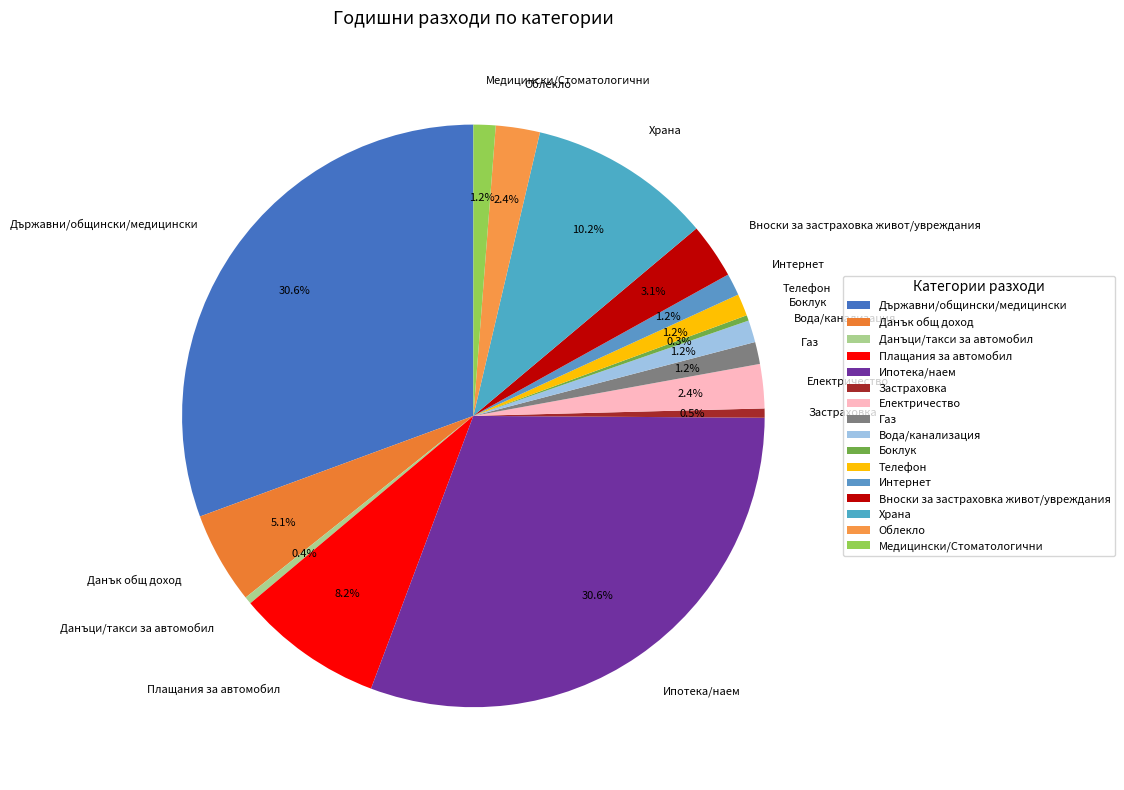

To the nearest percent, what is the difference between the largest and smallest slice percentages?

30%